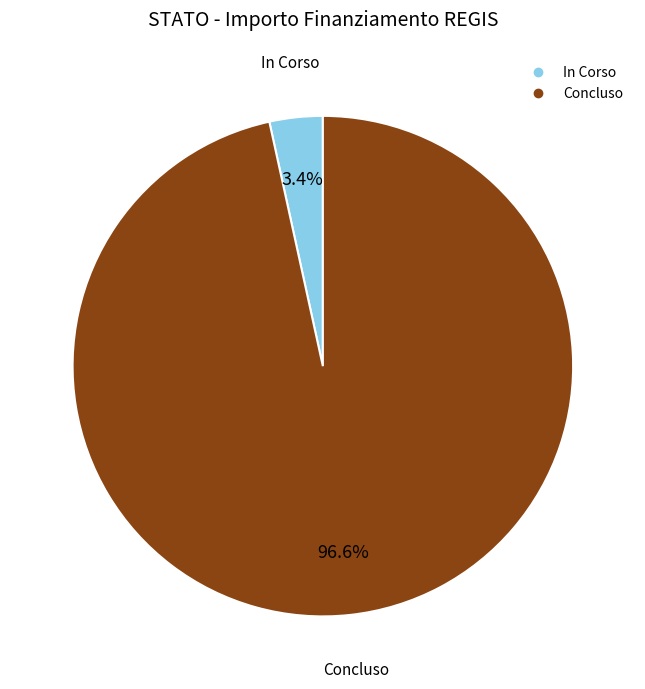

What is the largest slice in the pie chart?

Concluso